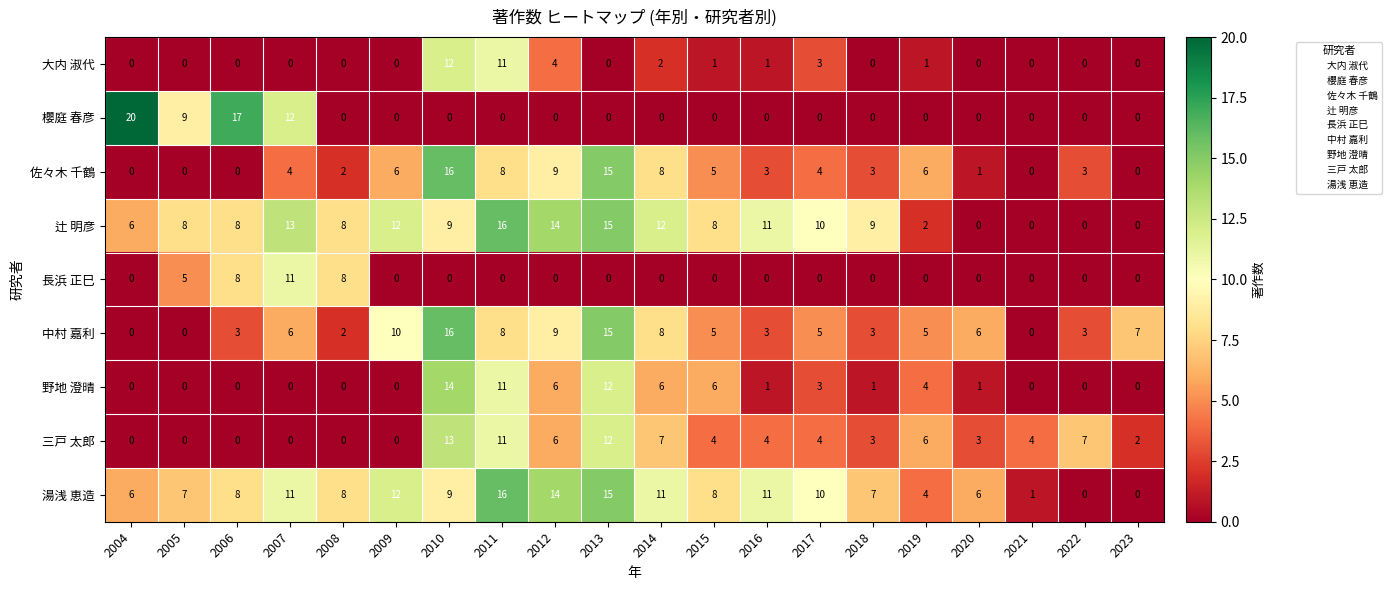

The 長浜 正巳 series shows -7 at 2009. True or false?

False